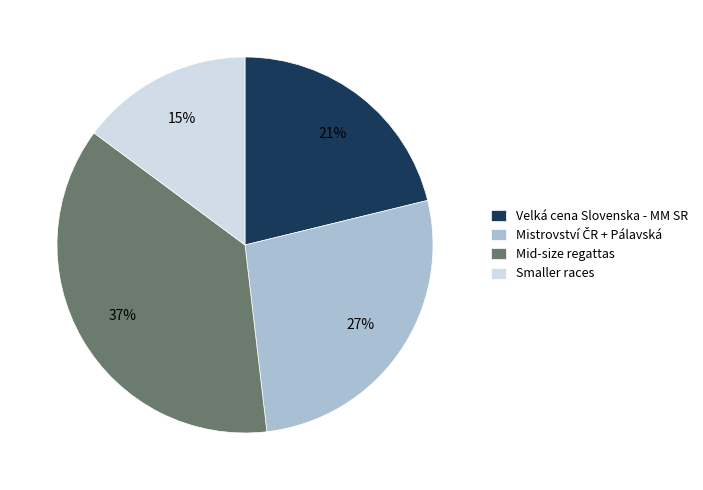

To the nearest percent, what portion does Velká cena Slovenska - MM SR represent?

21%